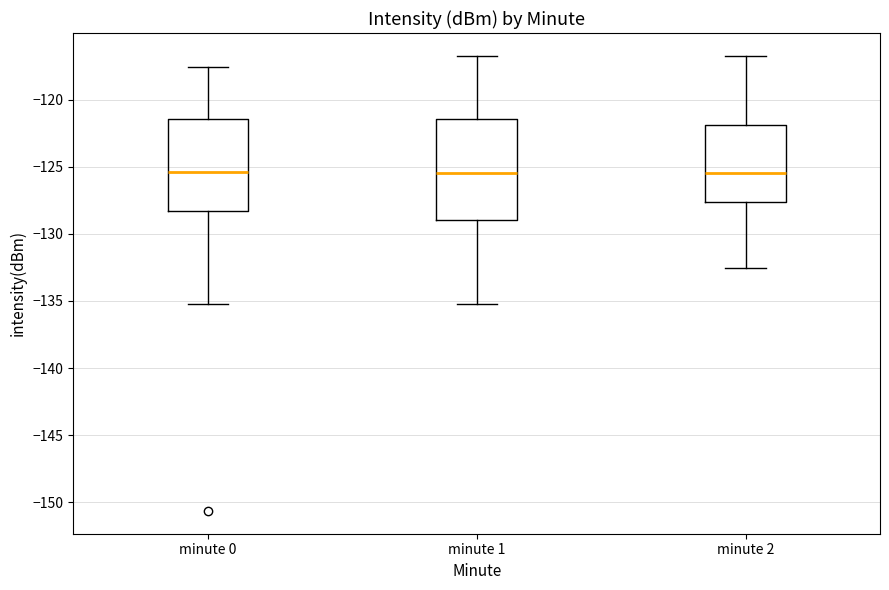

Where does the lower whisker of the box for minute 0 end on the y-axis? The values are not printed on the chart, so give them approximately, as read against the axis.

-135.0